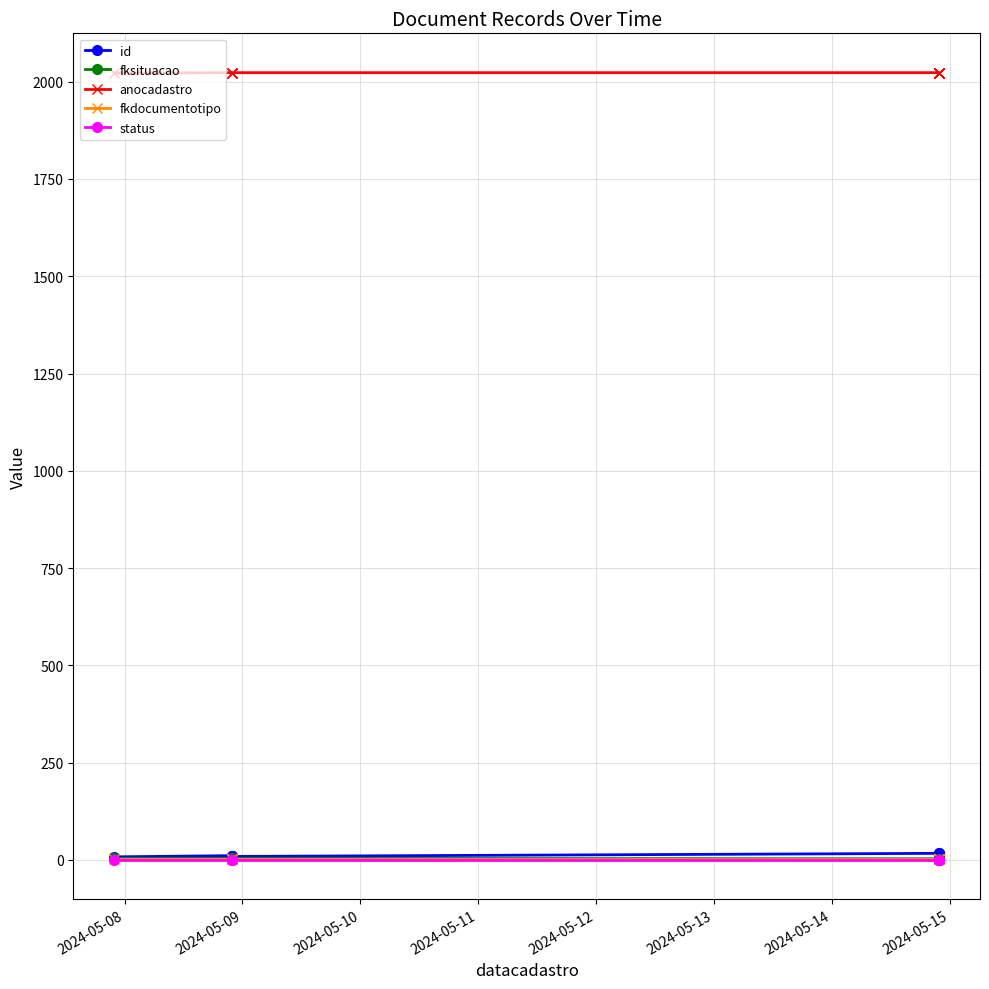

Which series has the largest total across all categories?

anocadastro